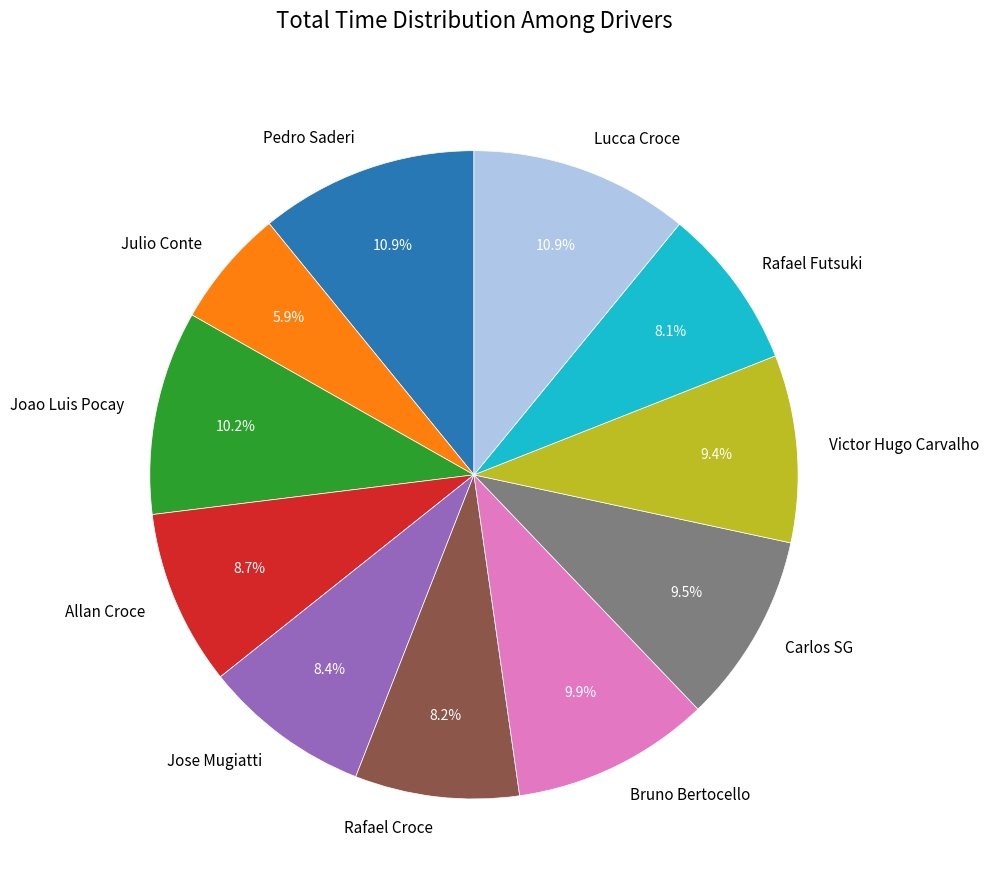

True or false: Rafael Futsuki accounts for 21% of the total.

False